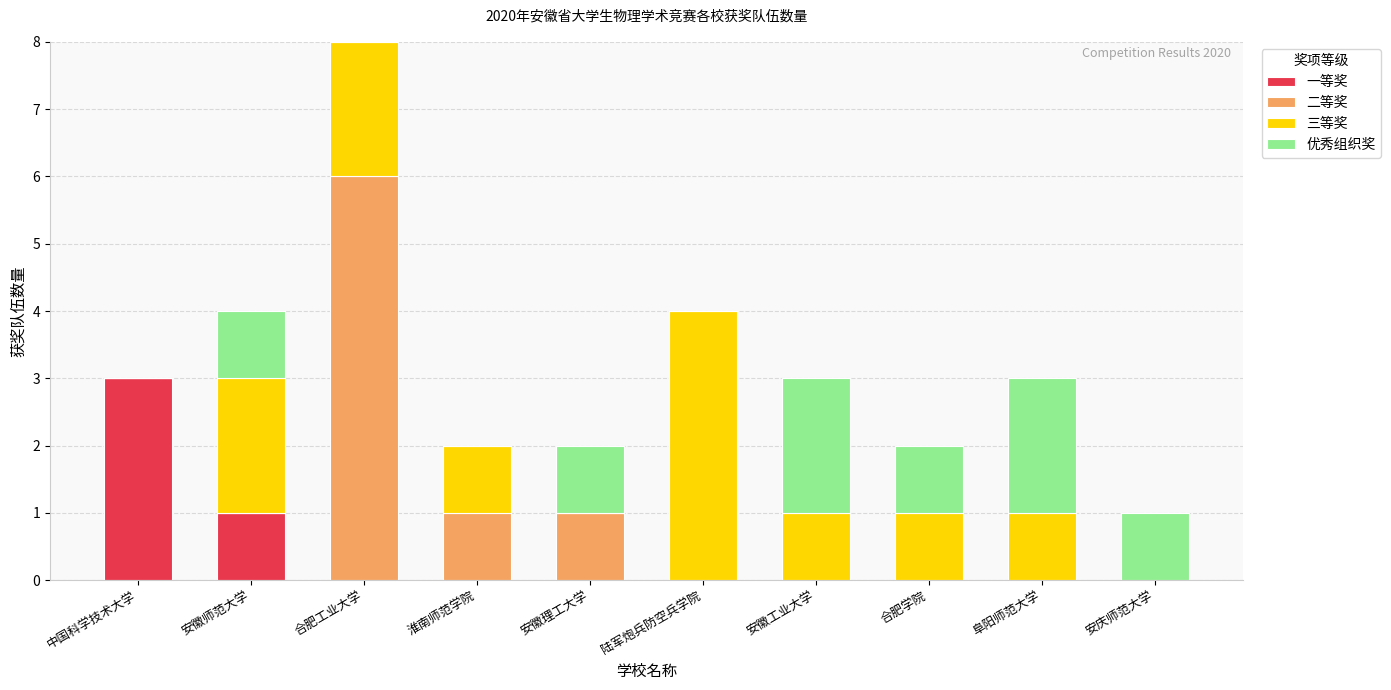

True or false: 一等奖 has a value of 0 at 安徽工业大学.

True